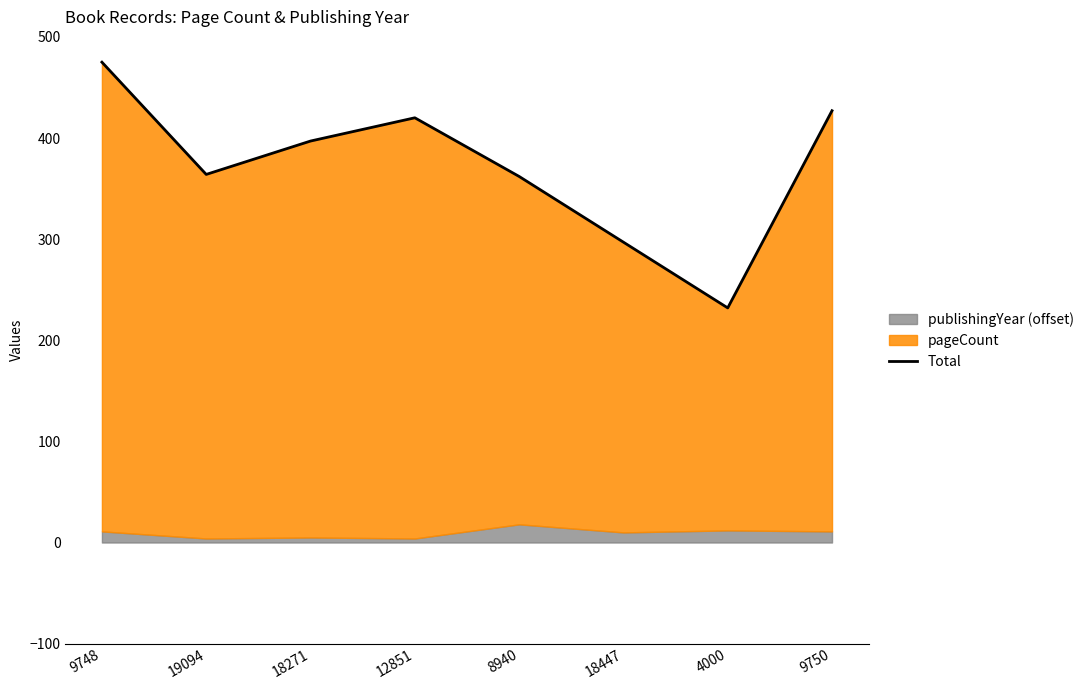

What is the average value?

372